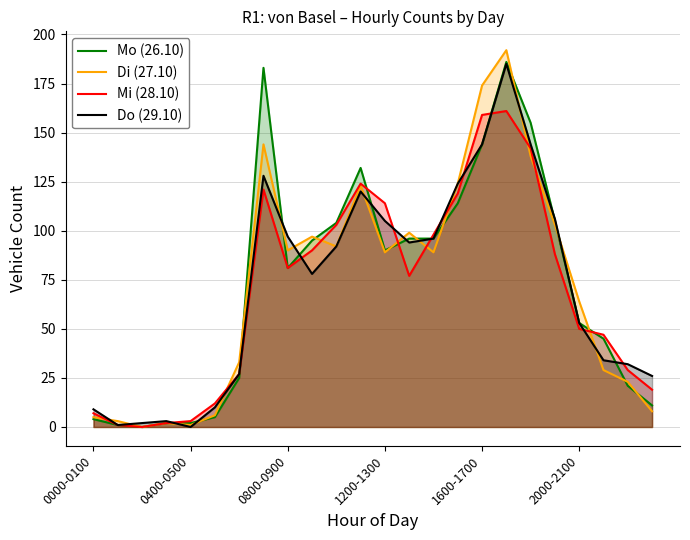

Is it true that Di (27.10) equals 5 at 23?

False